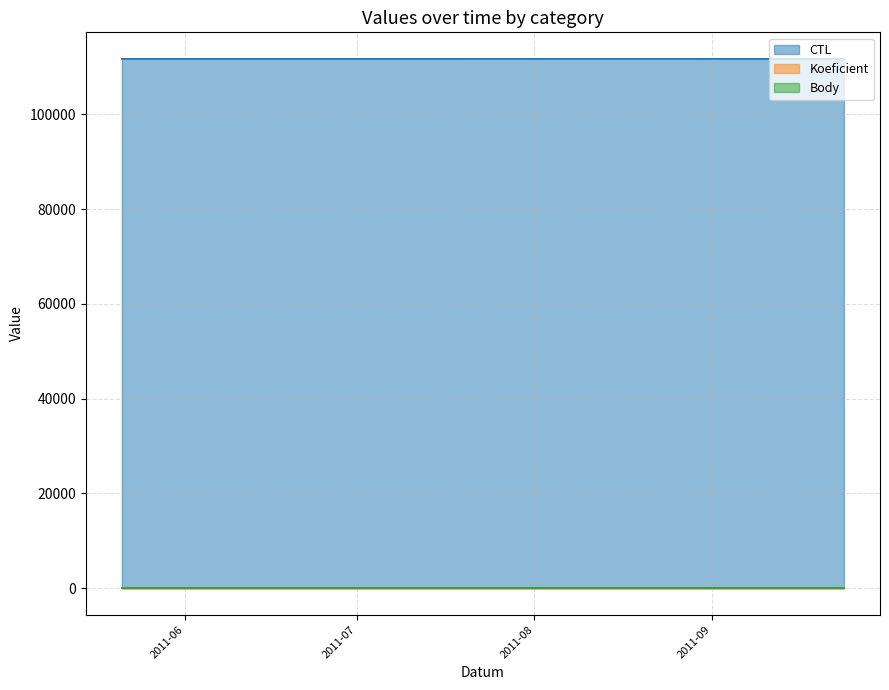

Count the number of data series in this chart.

3